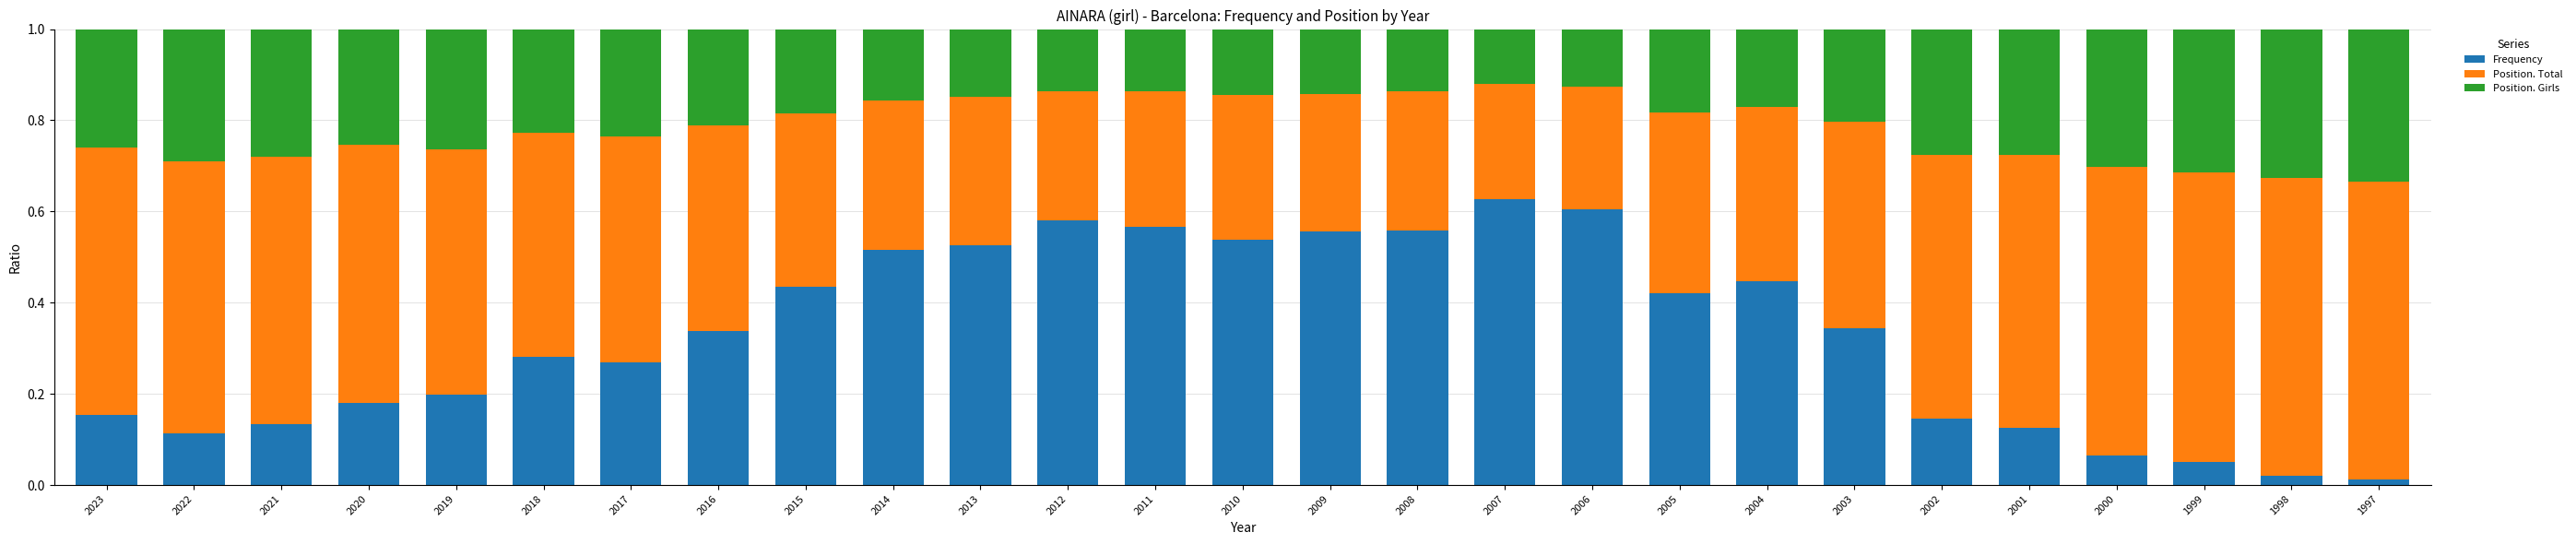

What is the total value across all series at 2001?

1.0